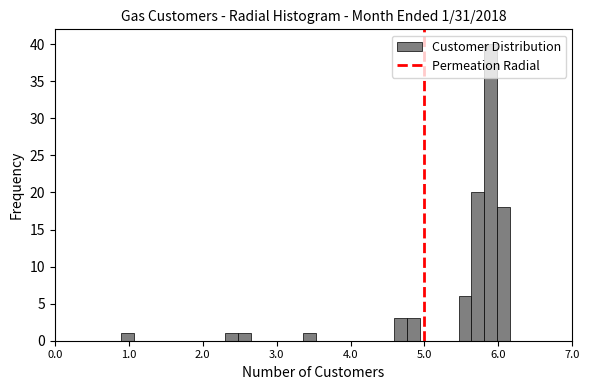

Read against the x-axis, roughly where is the centre of the tallest bar?

5.9